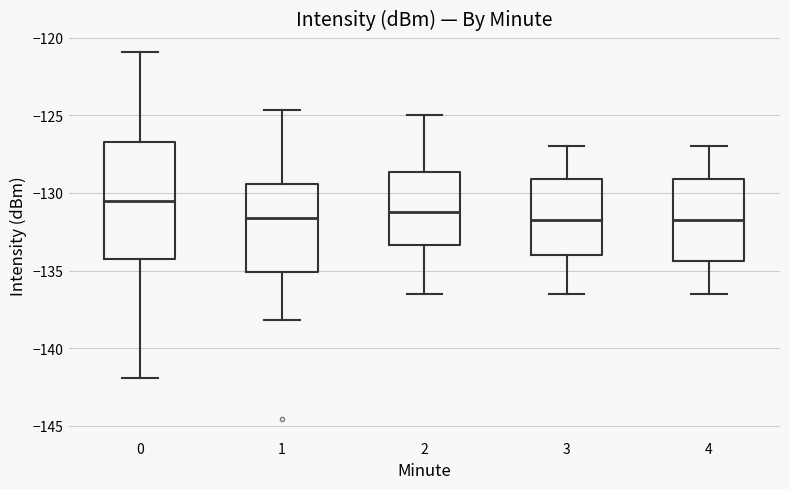

Which box has the highest median line?

0